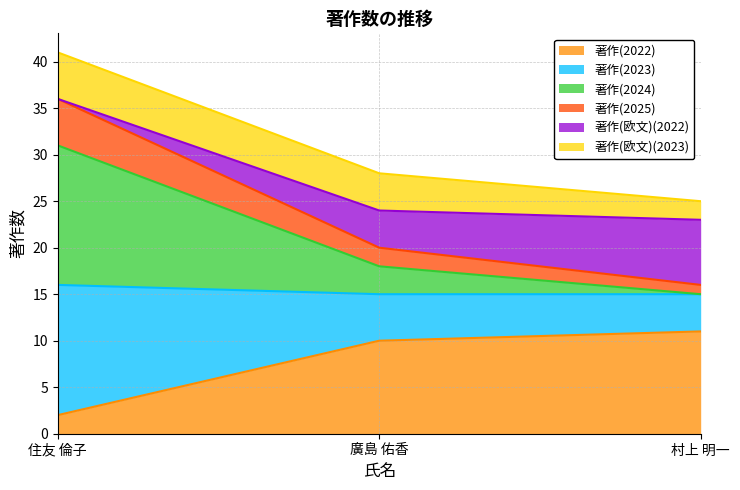

What is the total value across all series at 住友 倫子?

41